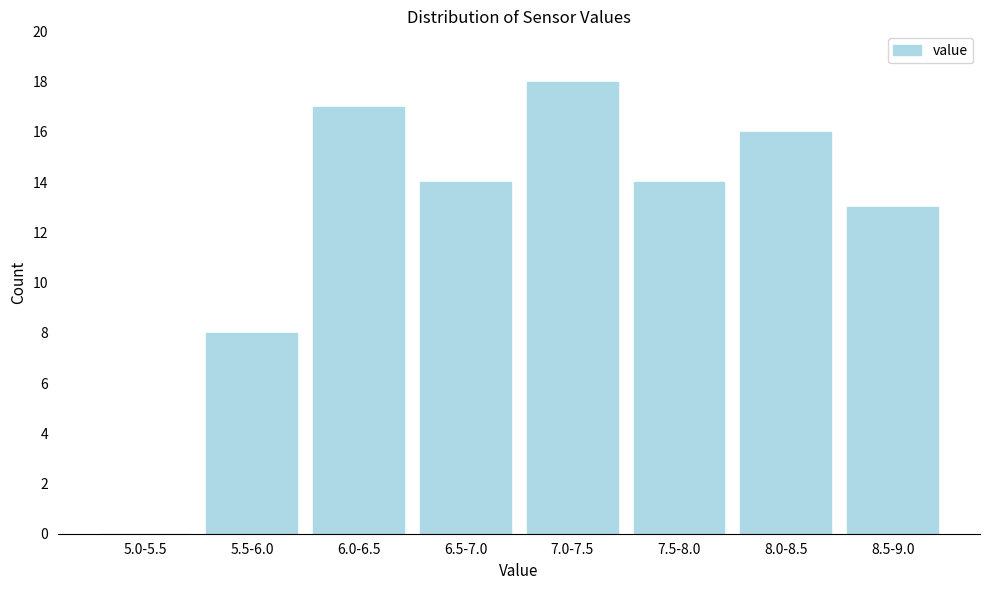

Reading left to right, what are all the values shown in this chart?

5.0-5.5=0	5.5-6.0=8	6.0-6.5=17	6.5-7.0=14	7.0-7.5=18	7.5-8.0=14	8.0-8.5=16	8.5-9.0=13